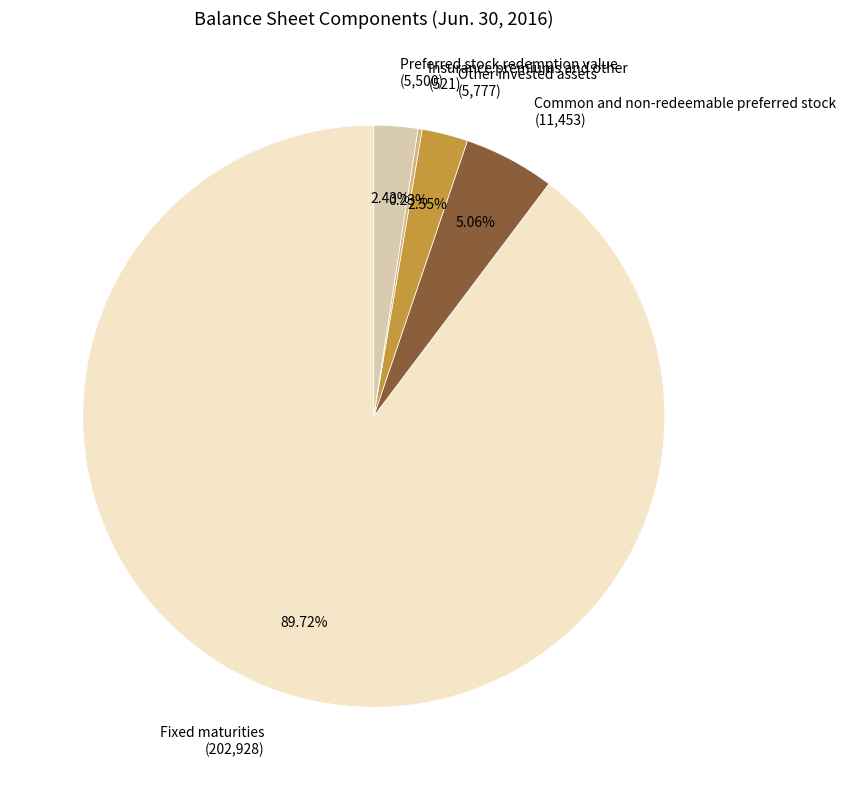

Does Other invested assets represent more than half of the total?

No